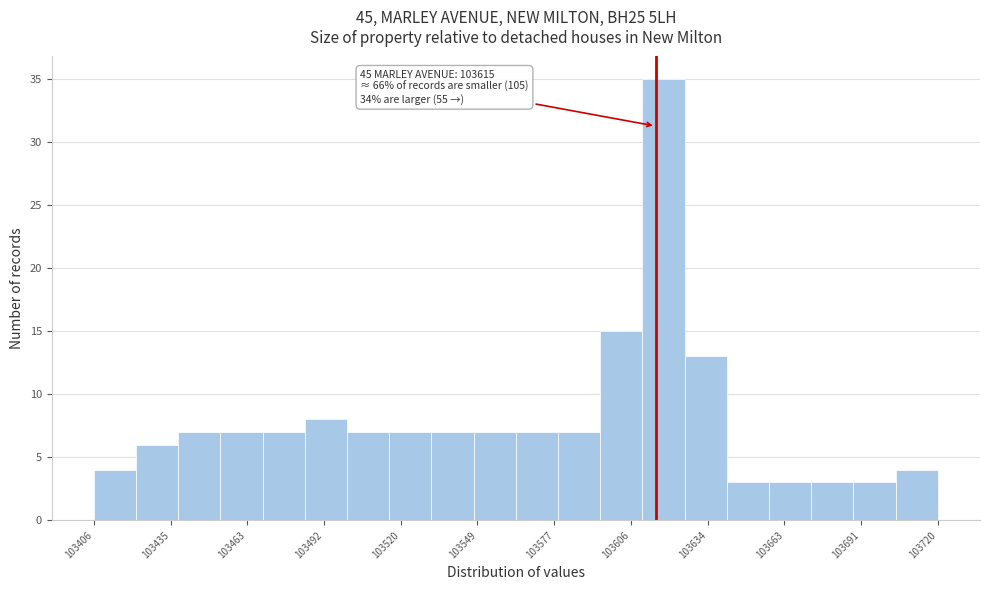

Read against the x-axis, roughly where is the centre of the tallest bar?

103620